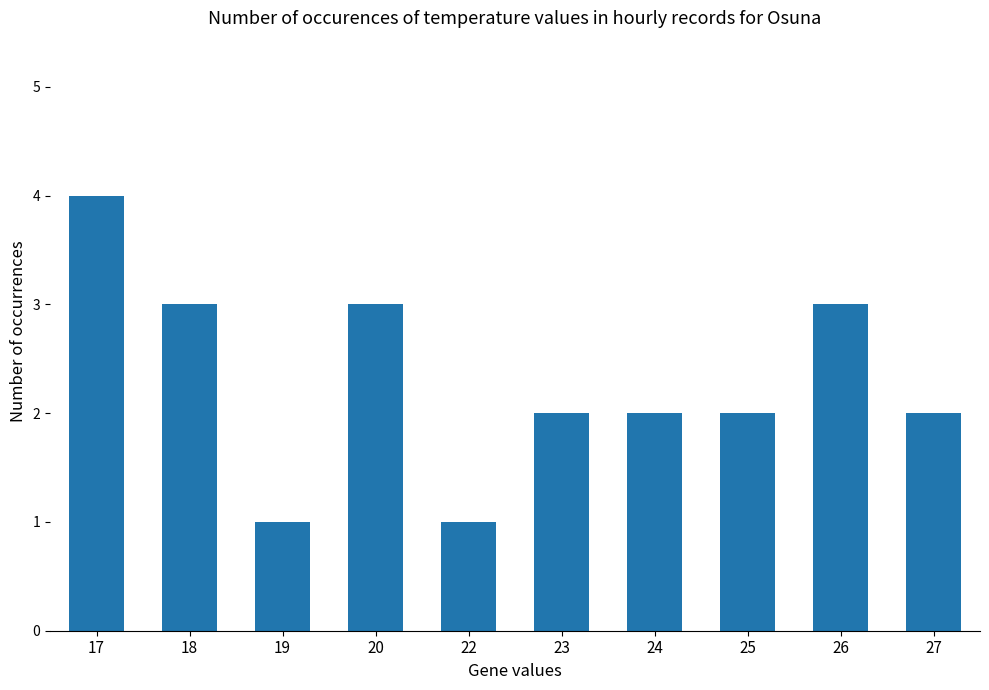

Between 23 and 19, which is larger?

23